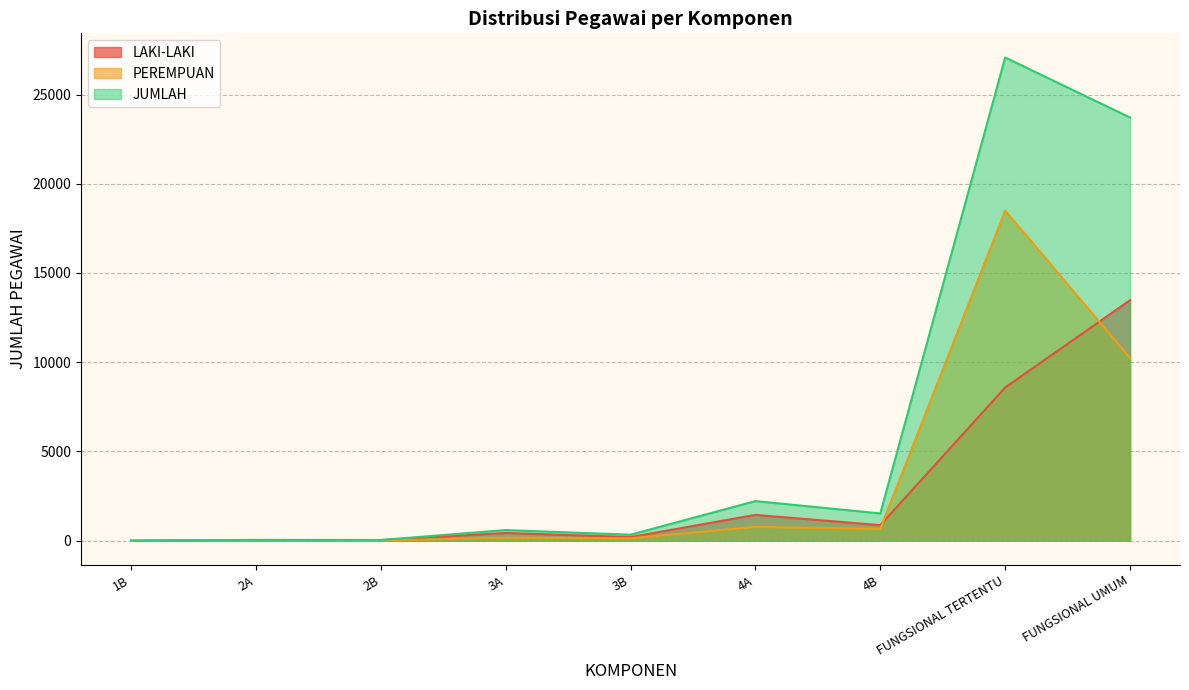

True or false: LAKI-LAKI and JUMLAH intersect in this chart.

False